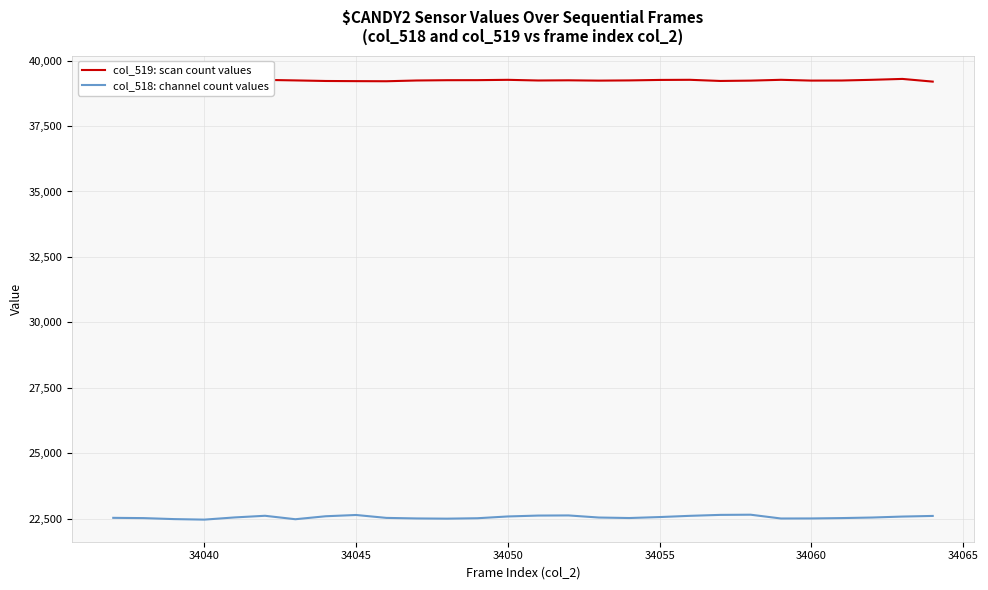

How many data points in col_518: channel count values are above 22544?

13